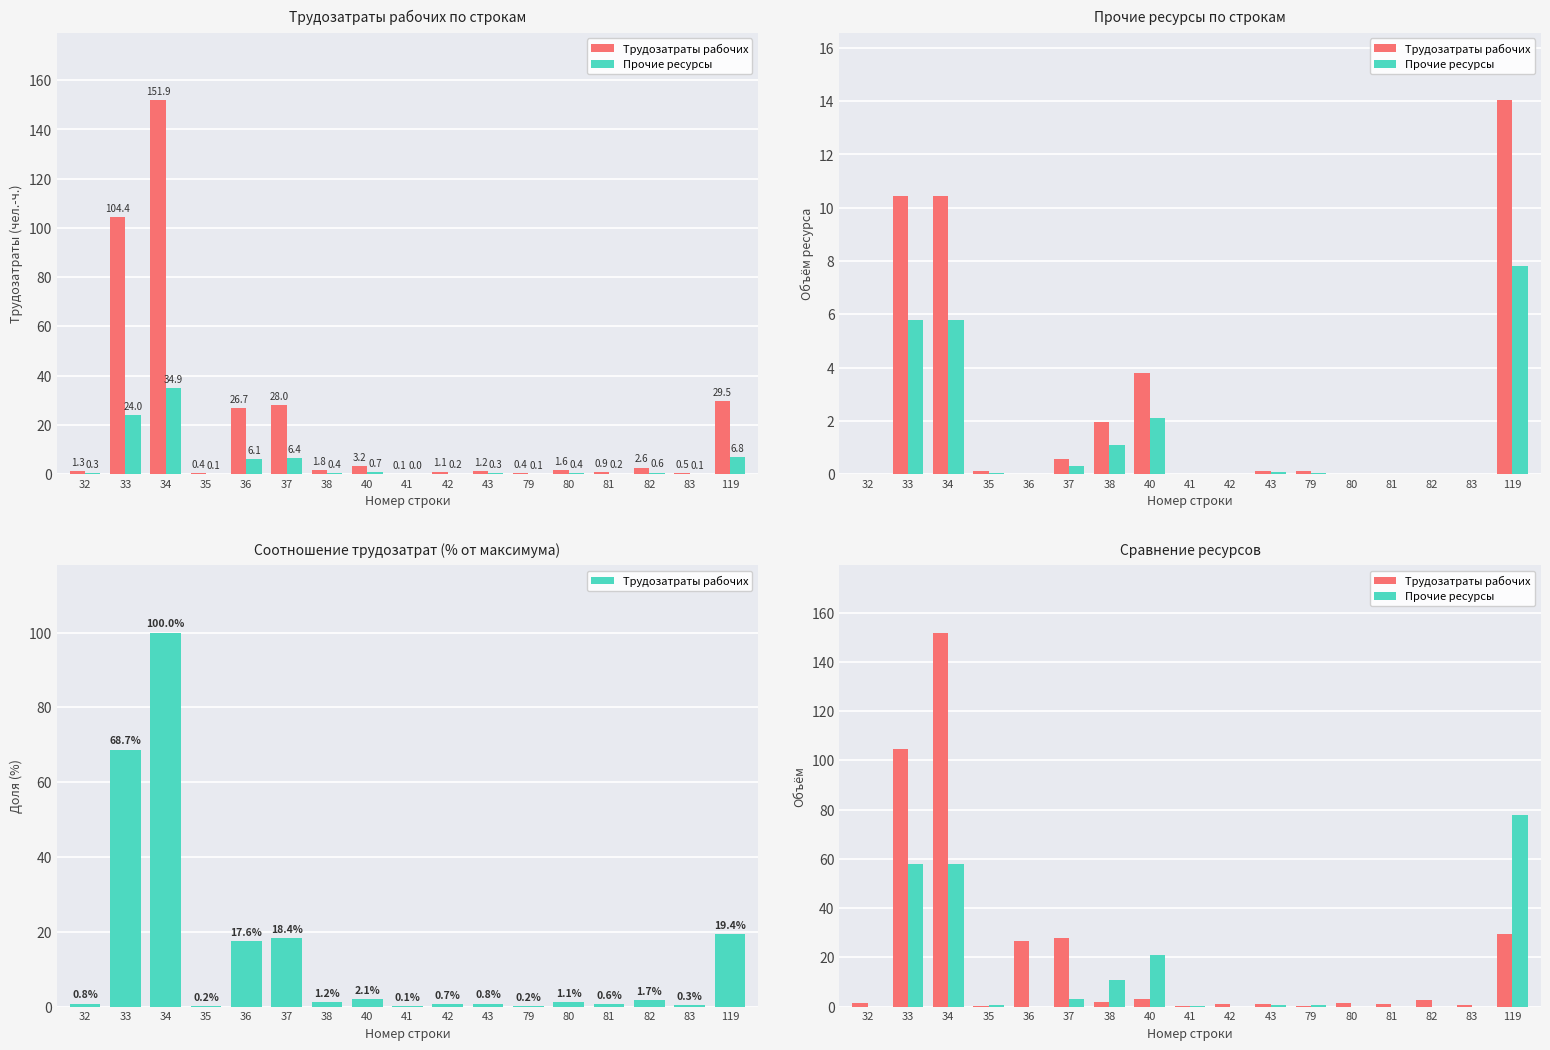

How many groups of bars are there?

17